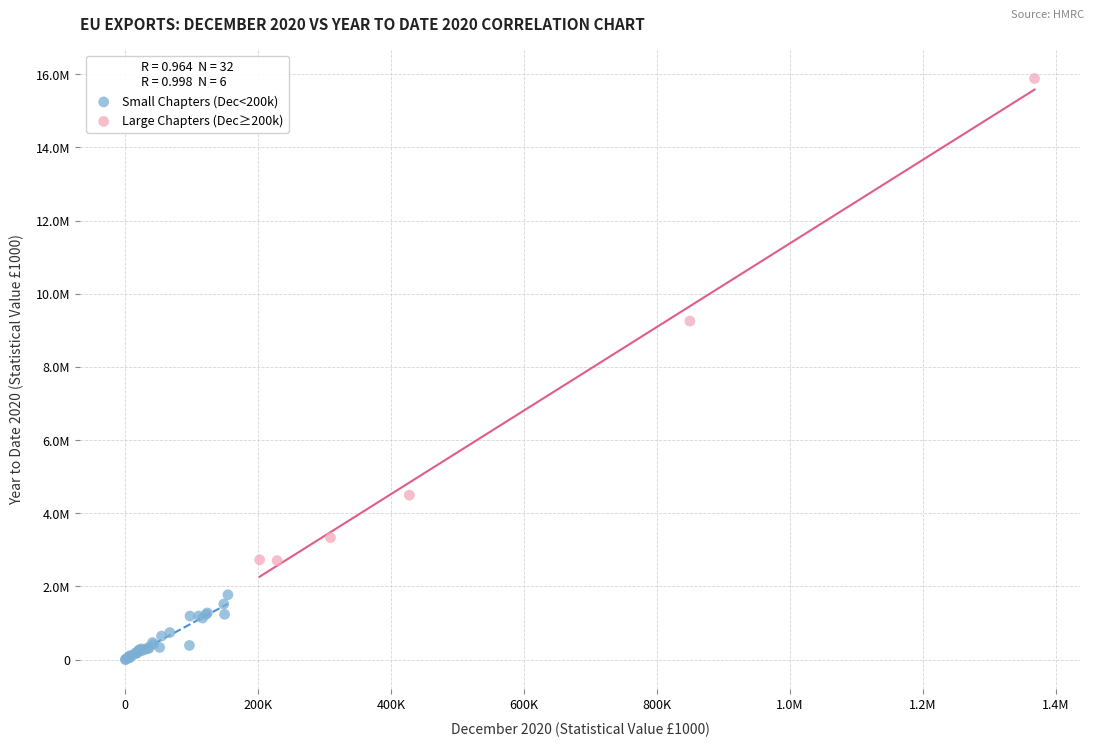

What are all the series names shown in the legend?

Small Chapters (Dec<200k), Large Chapters (Dec≥200k)